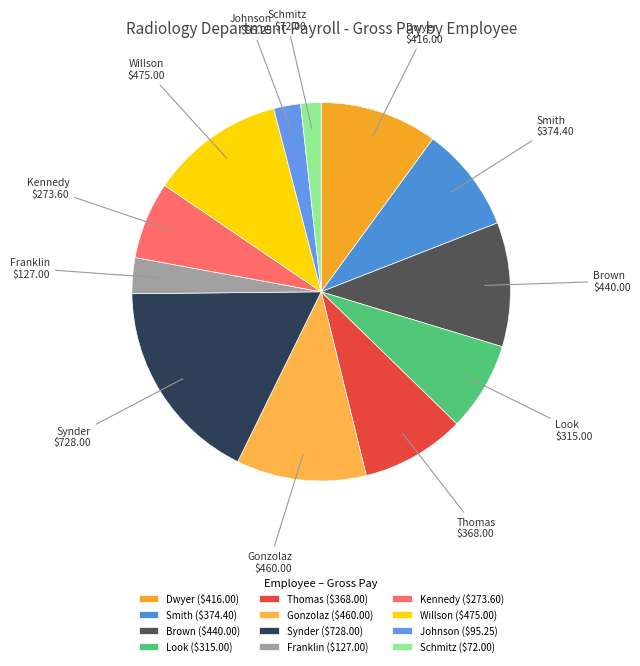

Is it true that Willson is 11% of the pie?

True